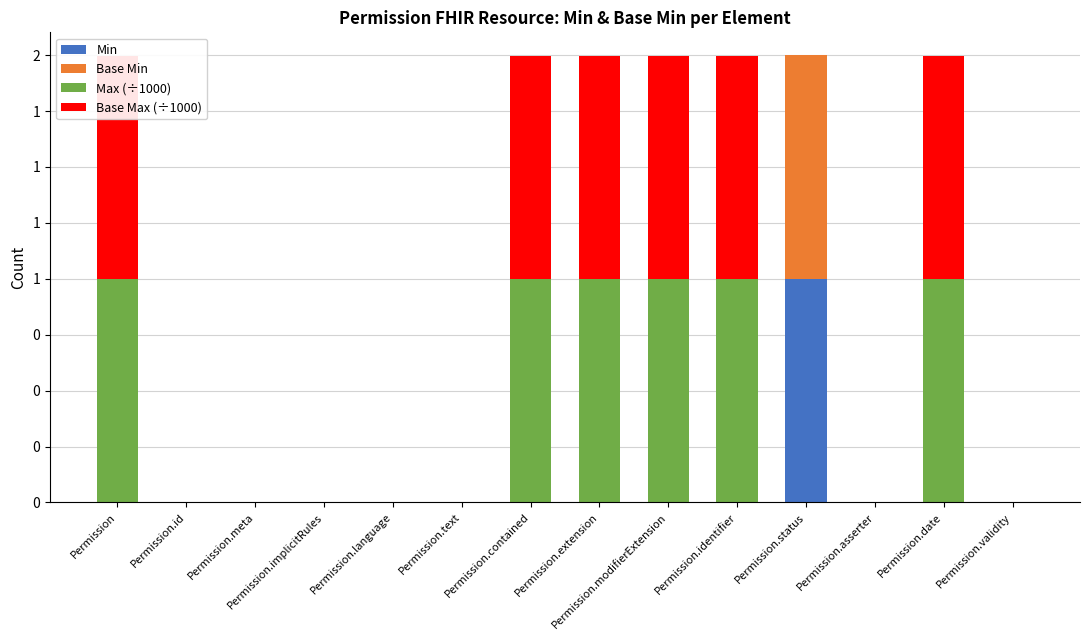

The value of Base Max (÷1000) at Permission.text is 0.0. True or false?

False